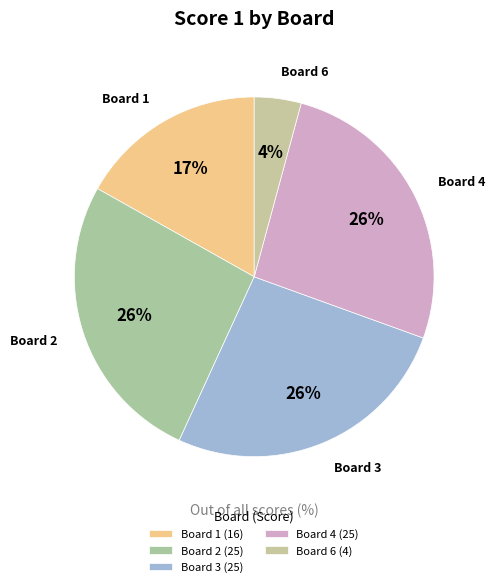

Between Board 6 and Board 4, which is larger?

Board 4